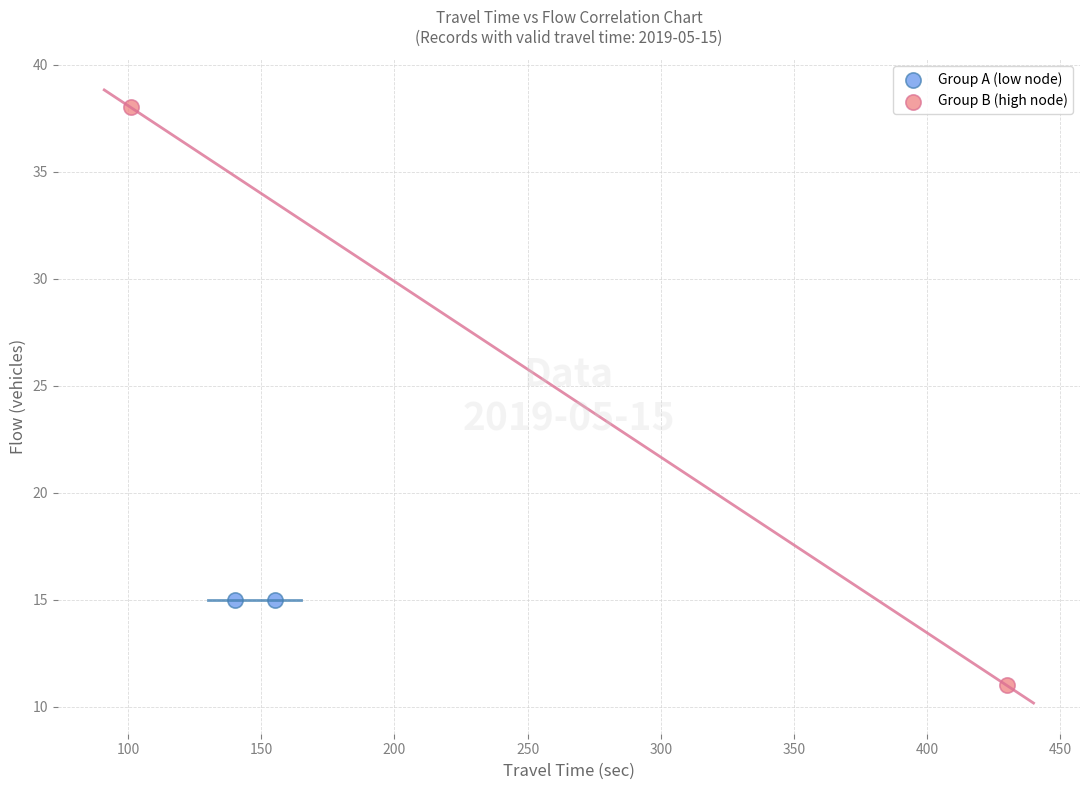

What are all the series names shown in the legend?

Group A (low node), Group B (high node)